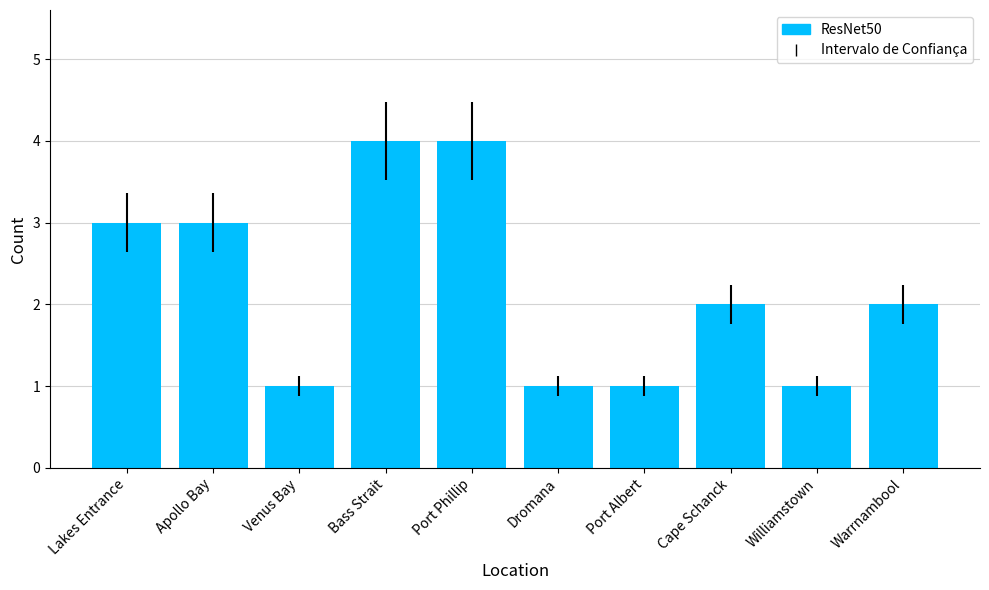

What is the difference between the second highest and minimum values?

3